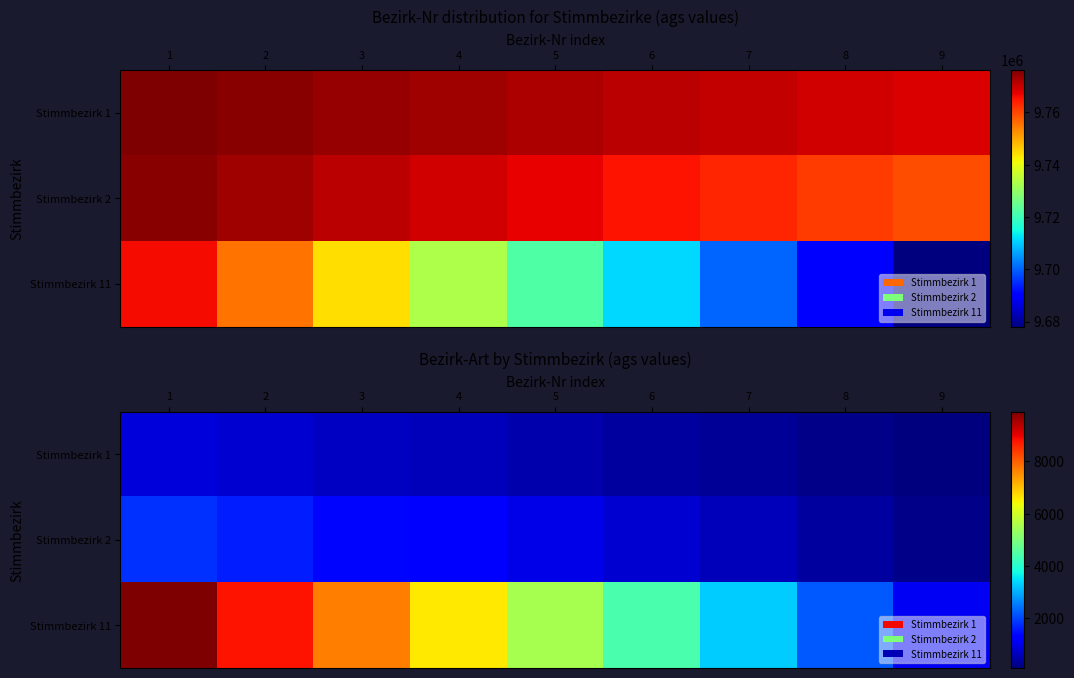

The value of Stimmbezirk 2 at 2 is 2810. True or false?

False